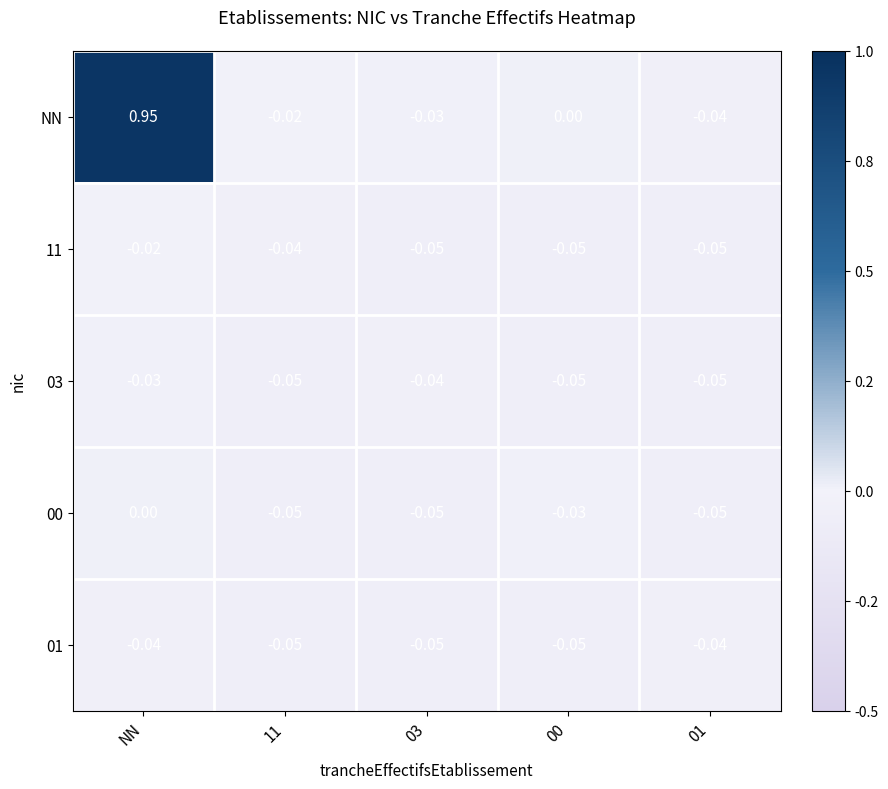

Where is 00 nearest to the value 0?

NN